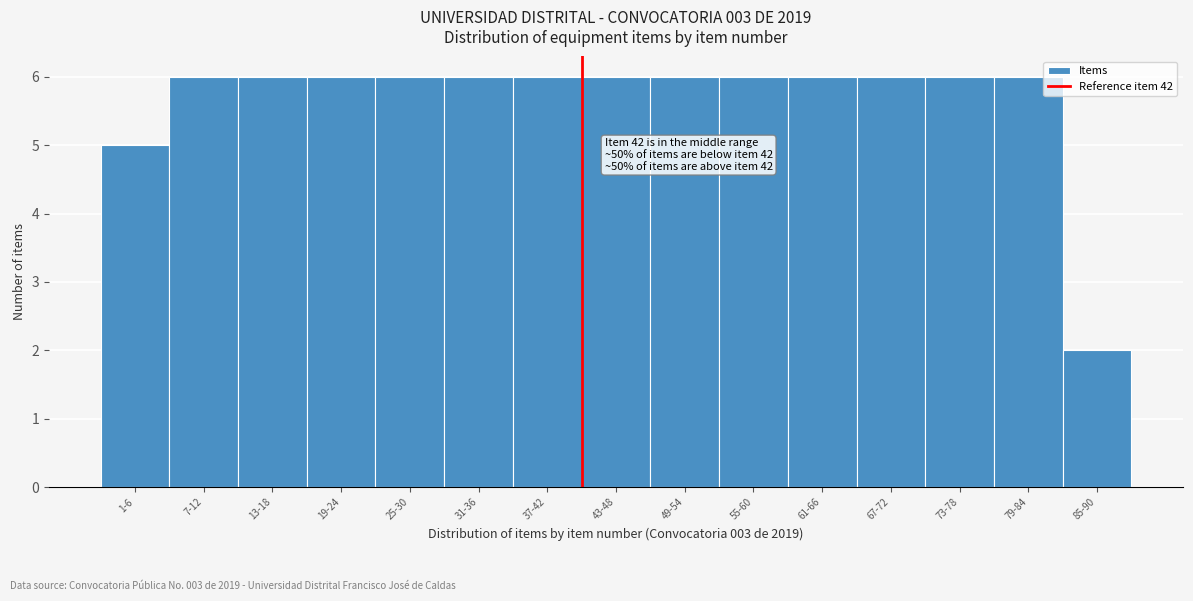

Reading right to left, extract all data points from this chart.

2	6	6	6	6	6	6	6	6	6	6	6	6	6	5